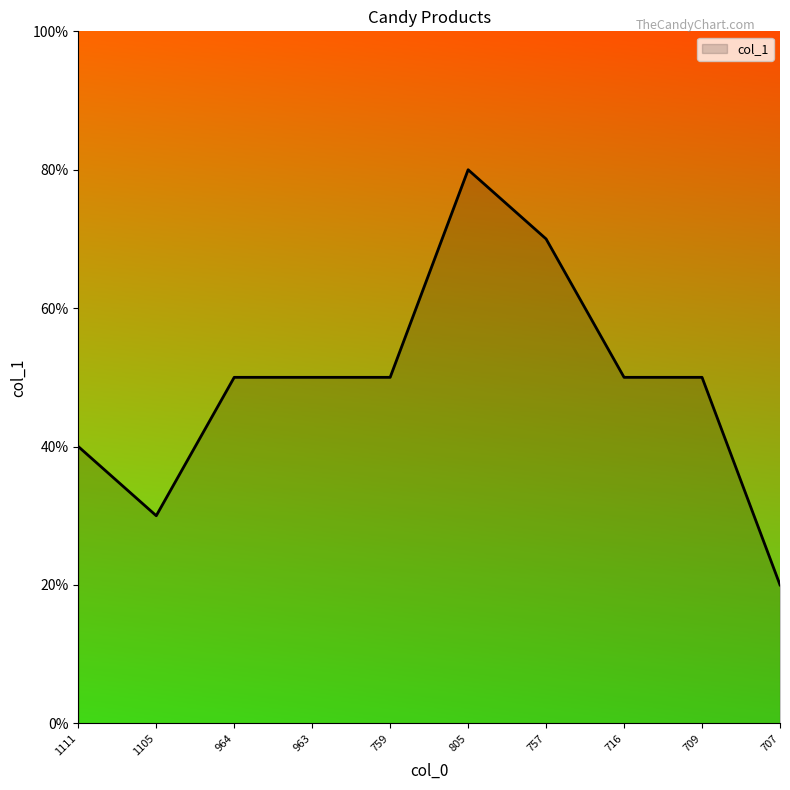

Does the chart display data point markers on the line(s)?

No